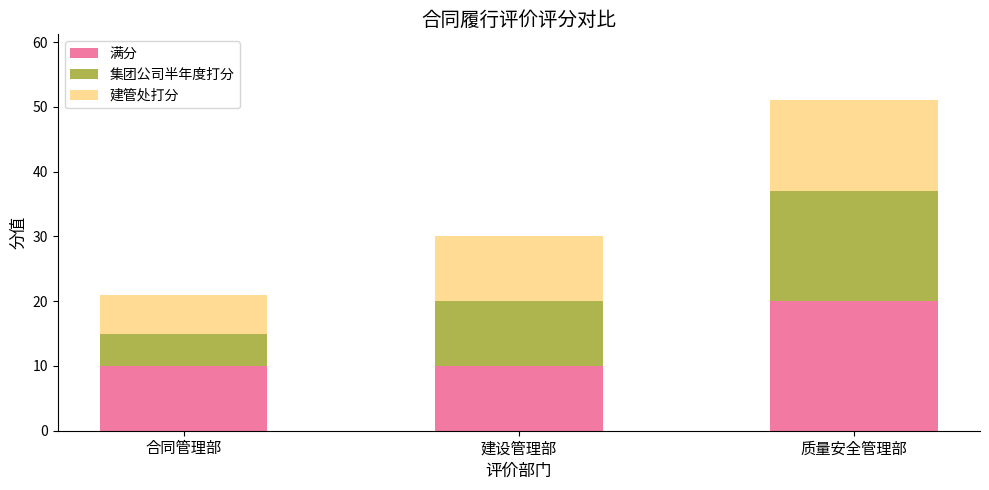

At which category is the sum across all series the highest?

质量安全管理部